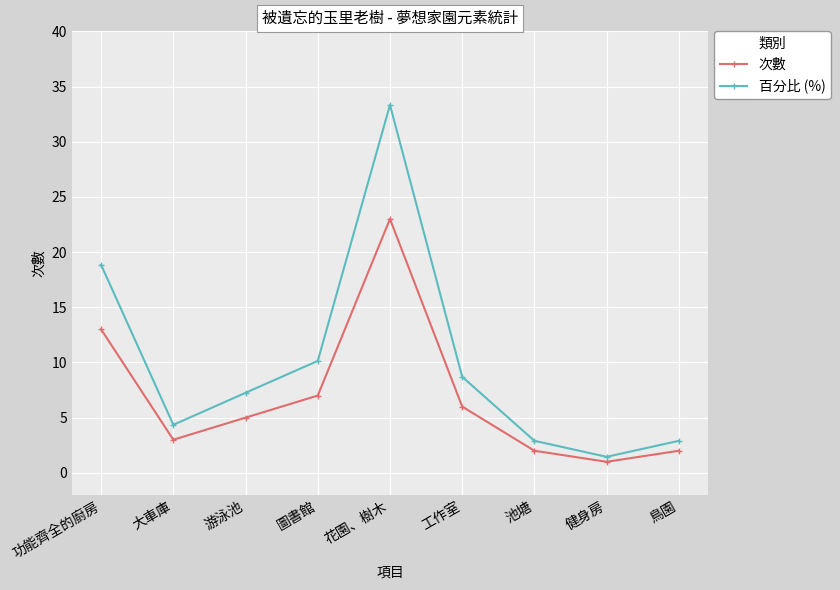

Which category has the highest value across all series?

花園、樹木